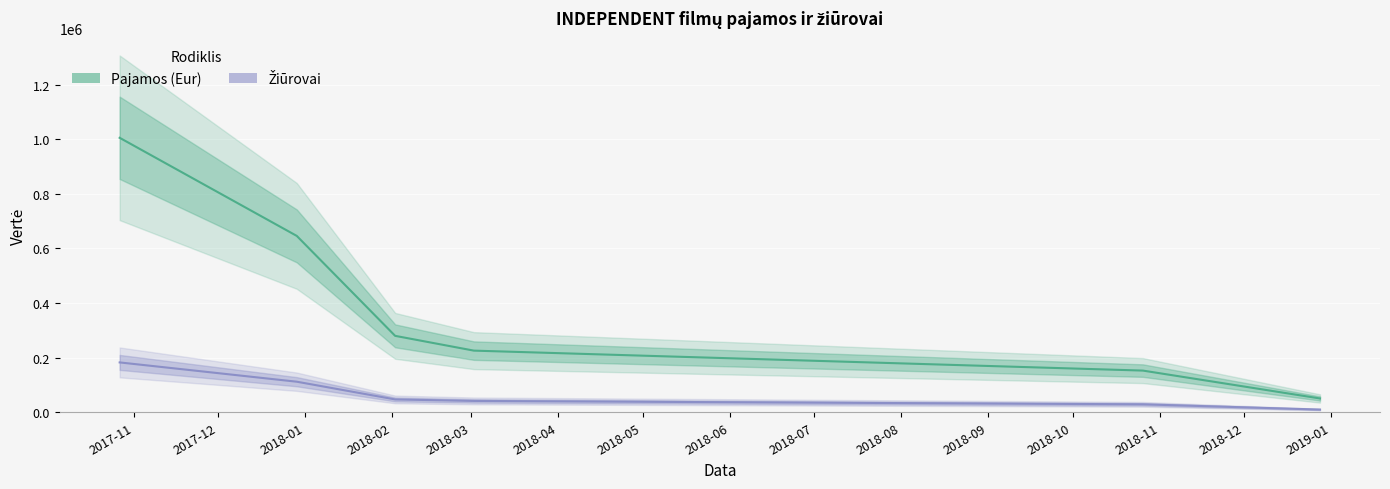

At which category is the sum across all series the highest?

2017-11